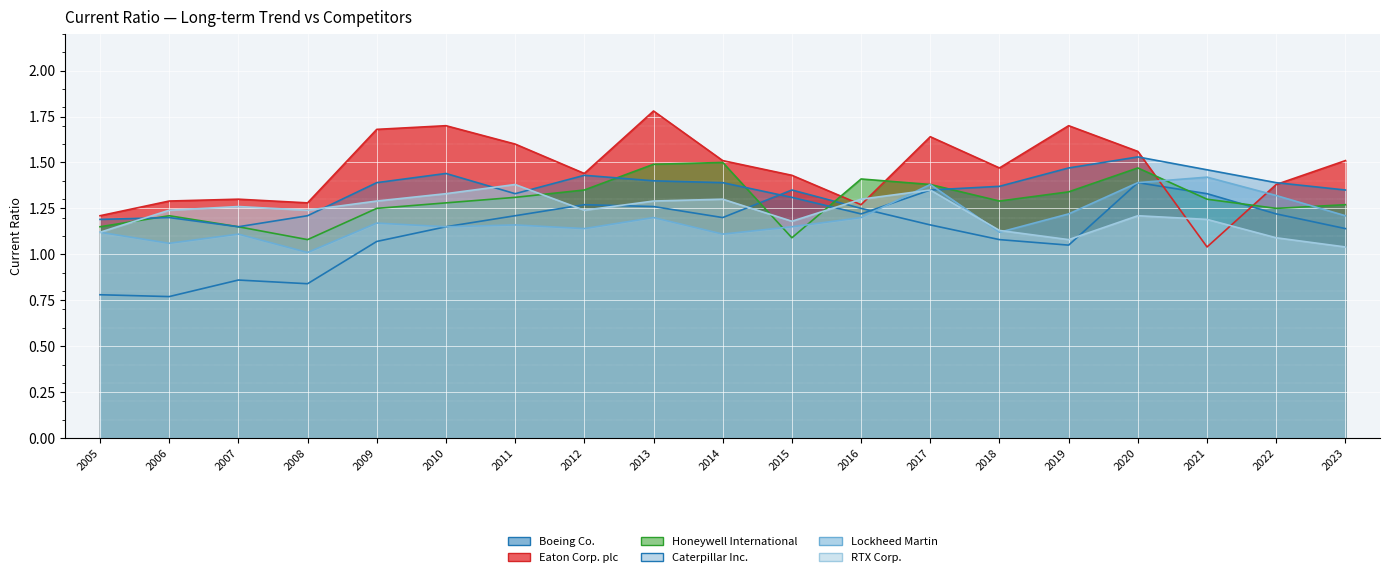

Reading left to right, what are all the values shown in this chart?

Boeing Co.: 0.8	0.8	0.9	0.8	1.1	1.1	1.2	1.3	1.3	1.2	1.4	1.2	1.2	1.1	1.1	1.4	1.3	1.2	1.1
Eaton Corp. plc: 1.2	1.3	1.3	1.3	1.7	1.7	1.6	1.4	1.8	1.5	1.4	1.3	1.6	1.5	1.7	1.6	1.0	1.4	1.5
Honeywell International: 1.1	1.2	1.1	1.1	1.2	1.3	1.3	1.4	1.5	1.5	1.1	1.4	1.4	1.3	1.3	1.5	1.3	1.2	1.3
Caterpillar Inc.: 1.2	1.2	1.1	1.2	1.4	1.4	1.3	1.4	1.4	1.4	1.3	1.2	1.4	1.4	1.5	1.5	1.5	1.4	1.4
Lockheed Martin: 1.1	1.1	1.1	1.0	1.2	1.1	1.2	1.1	1.2	1.1	1.1	1.2	1.4	1.1	1.2	1.4	1.4	1.3	1.2
RTX Corp.: 1.1	1.2	1.3	1.2	1.3	1.3	1.4	1.2	1.3	1.3	1.2	1.3	1.4	1.1	1.1	1.2	1.2	1.1	1.0